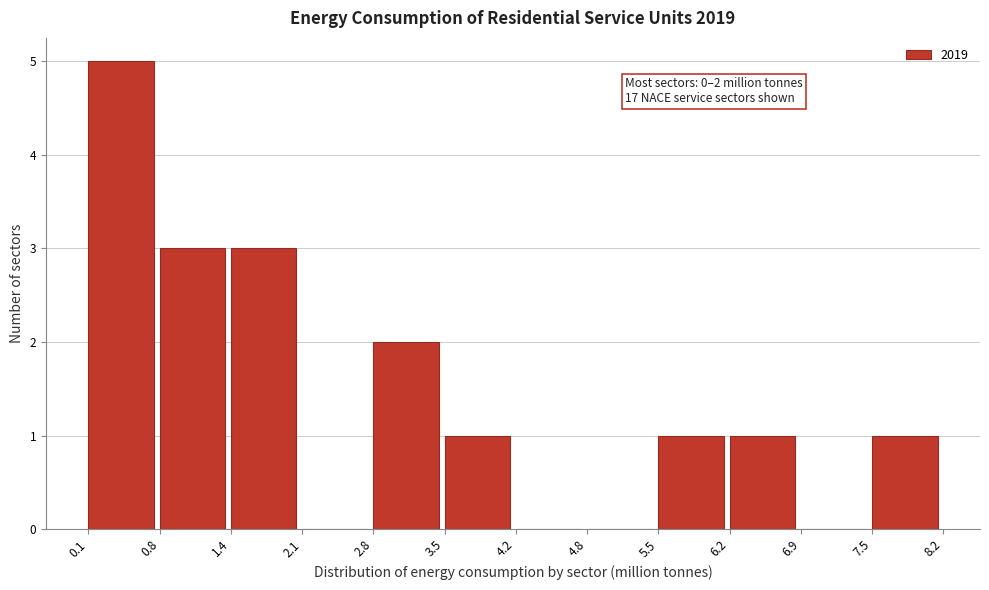

Which range on the x-axis has the tallest bar?

0.1 to 0.8